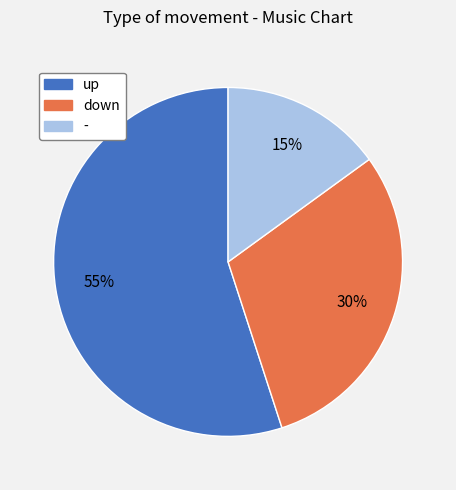

Rank the categories by value from highest to lowest.

up, down, -